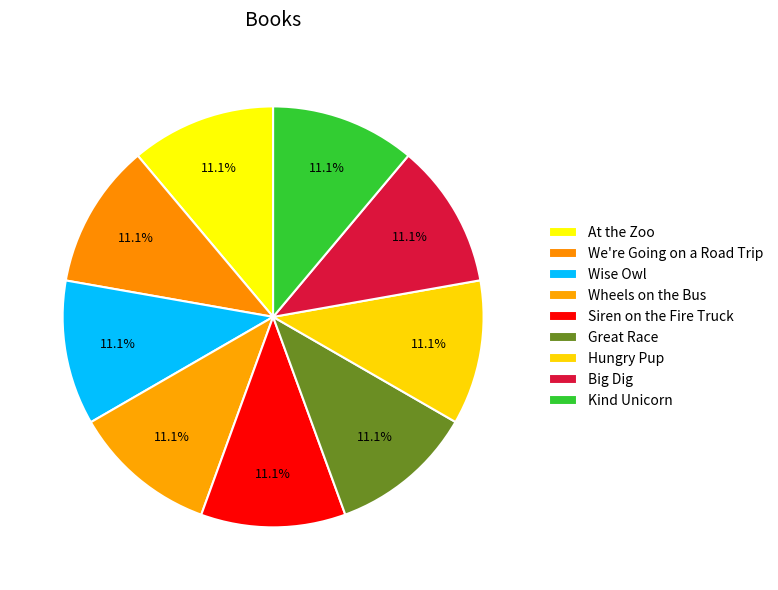

Which slice is the largest?

Siren on the Fire Truck